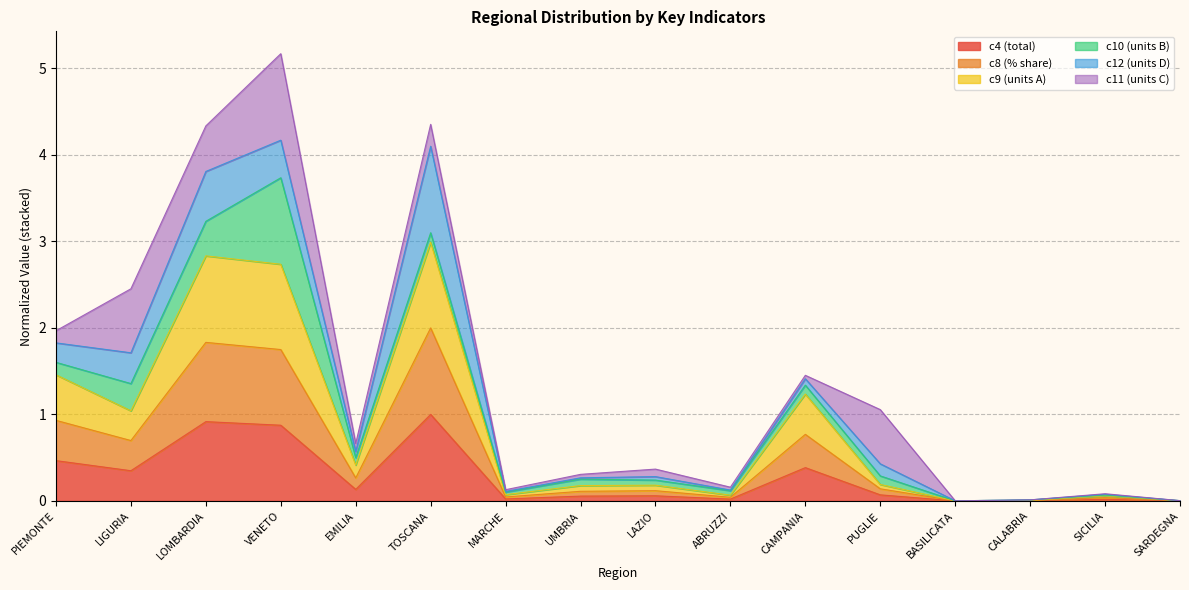

How many interior local peaks does the c9 series have?

5